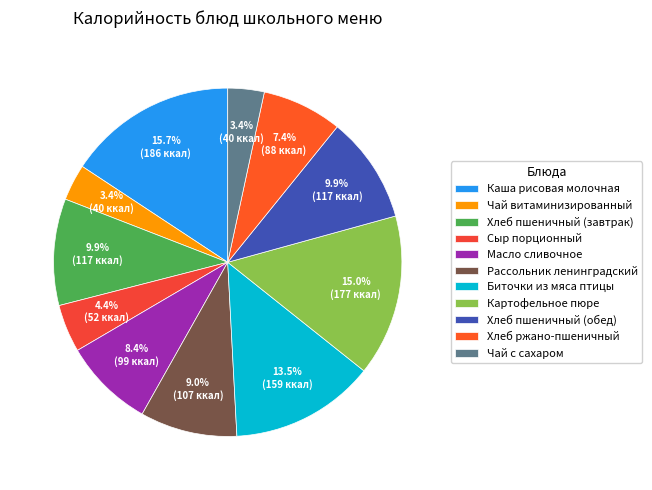

True or false: Чай витаминизированный accounts for 3% of the total.

True